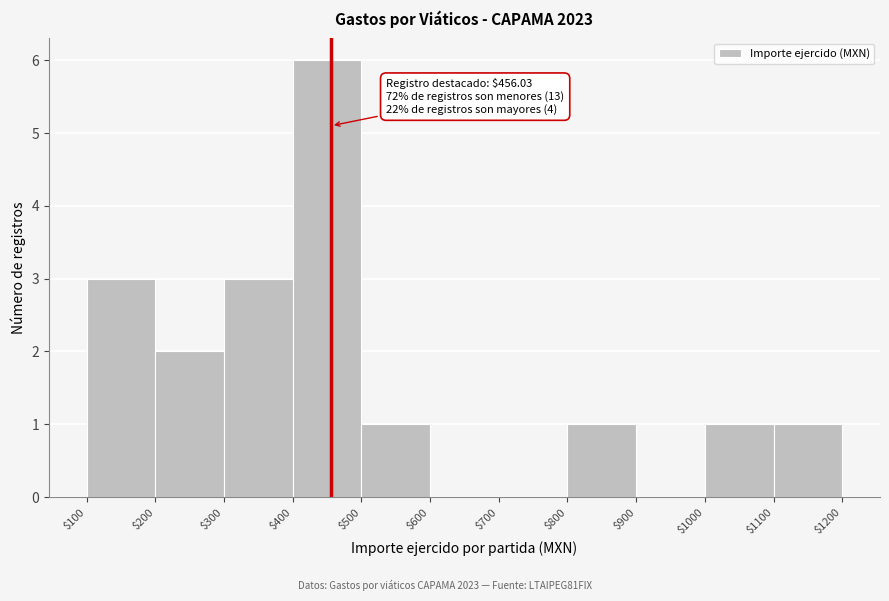

Which range on the x-axis has the tallest bar?

$400 to $500